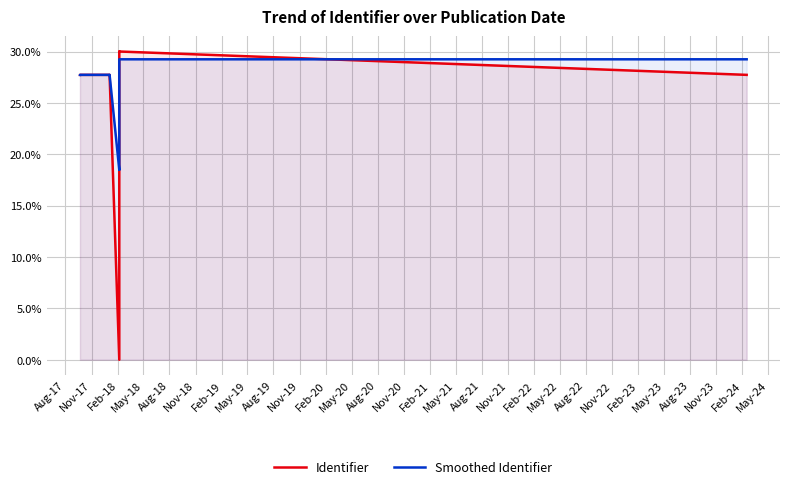

Read the Identifier value at Nov-17.

27.7